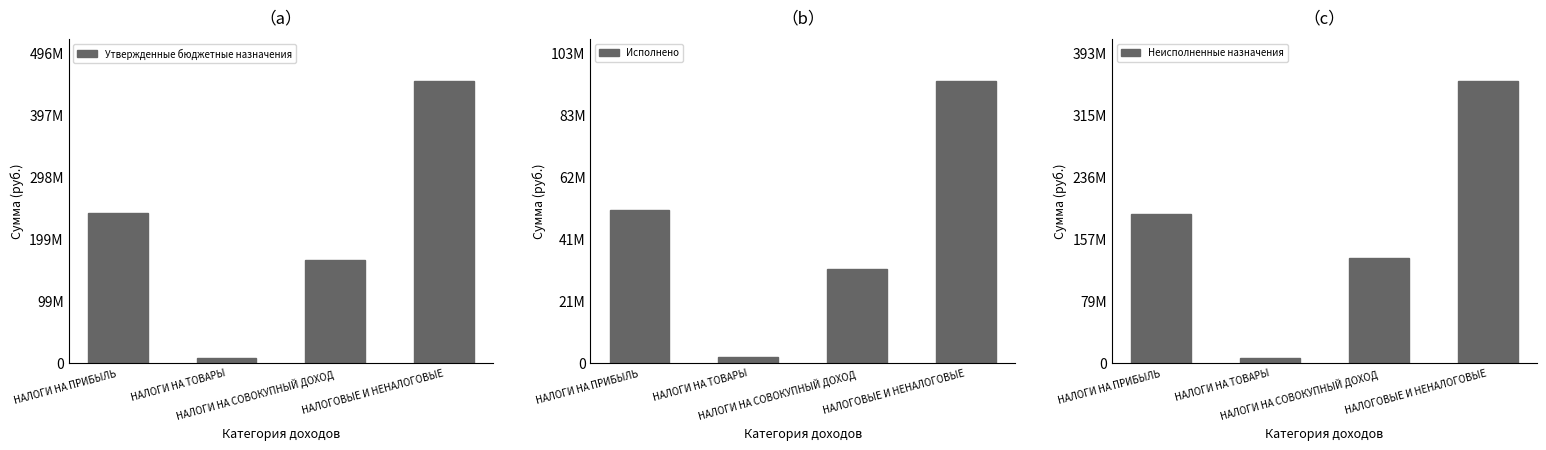

Rank the series at НАЛОГОВЫЕ И НЕНАЛОГОВЫЕ from highest to lowest value.

Утвержденные бюджетные назначения, Неисполненные назначения, Исполнено